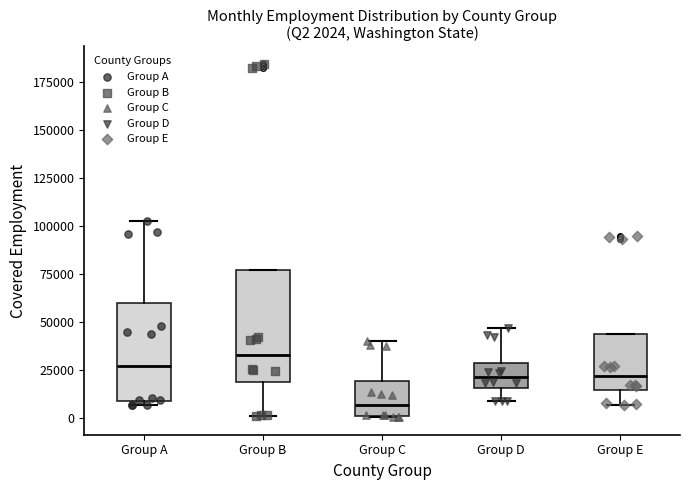

Which box's median line is the lowest?

Group C